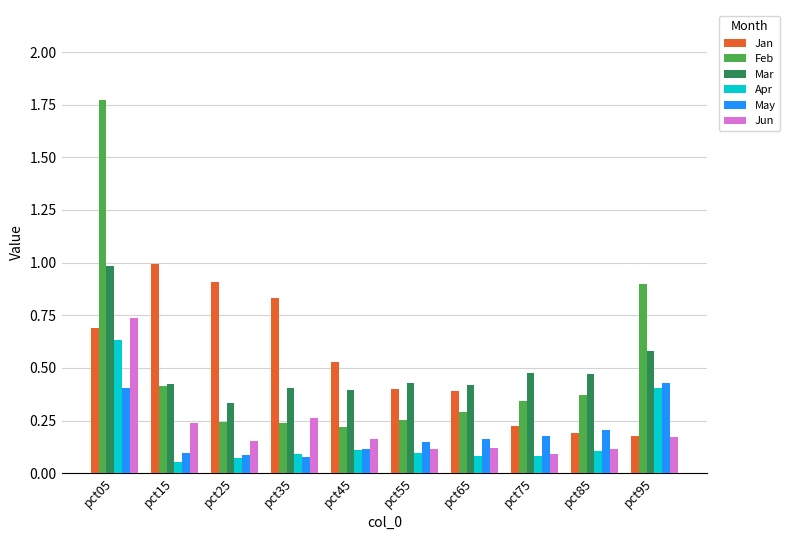

What is the sum of all Jan values?

5.3